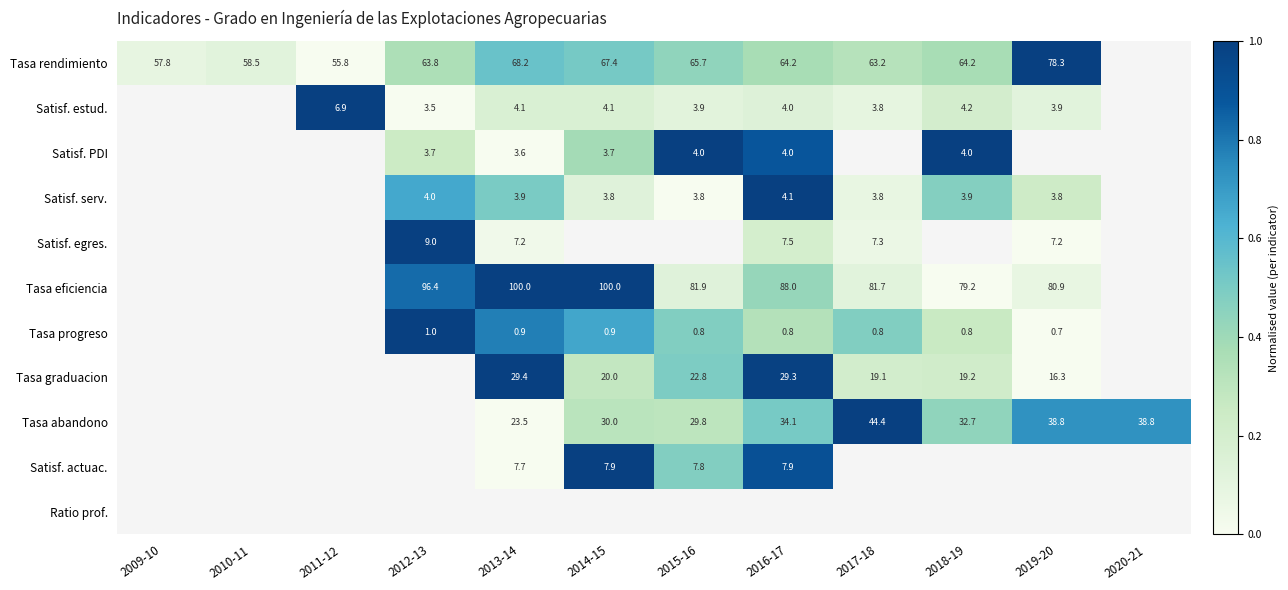

At which label does Satisf. PDI first exceed 0?

2012-13